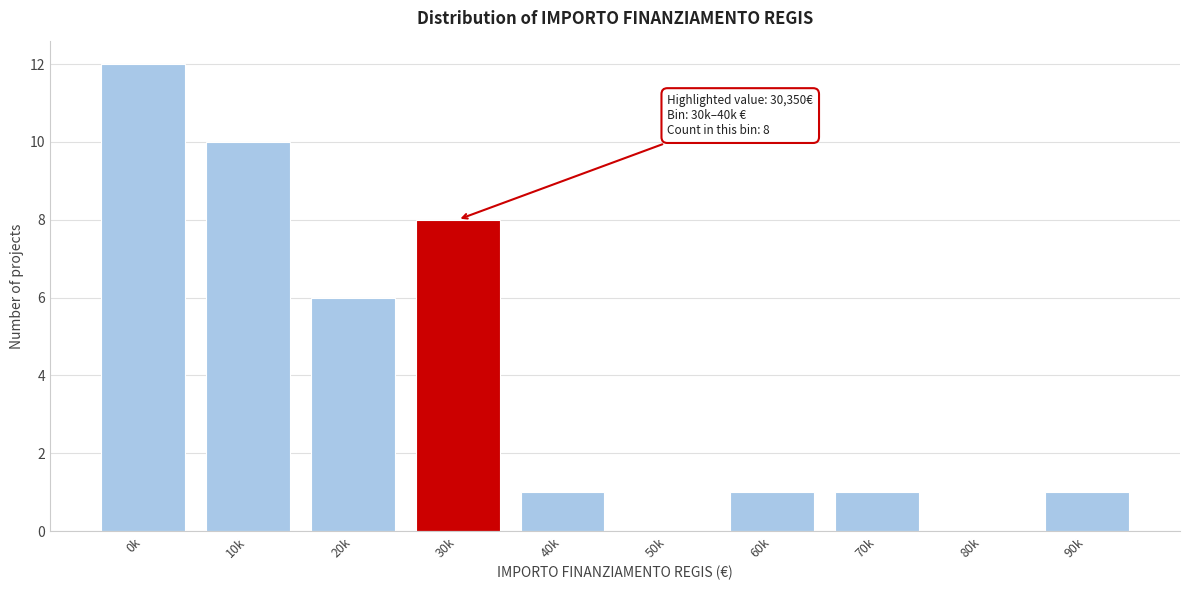

Reading left to right, transcribe all the data shown in this chart.

0k=12	10k=10	20k=6	30k=8	40k=1	50k=0	60k=1	70k=1	80k=0	90k=1